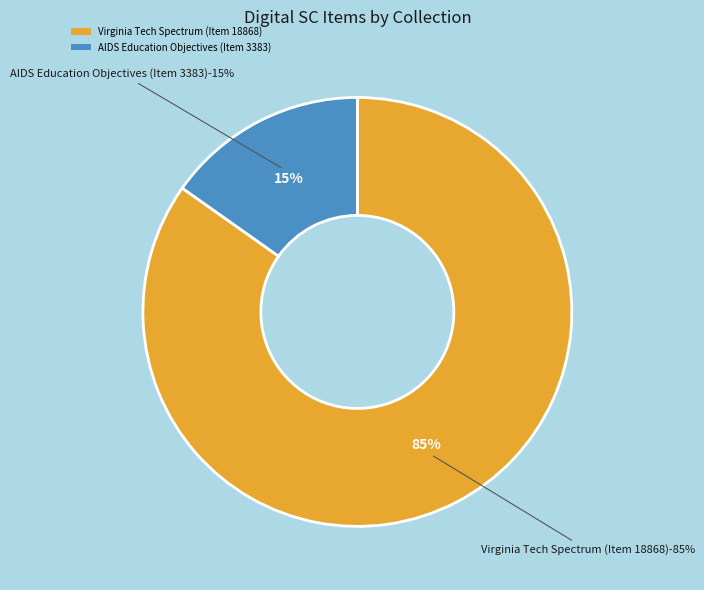

Which has a higher value, Virginia Tech Spectrum (Item 18868) or AIDS Education Objectives (Item 3383)?

Virginia Tech Spectrum (Item 18868)